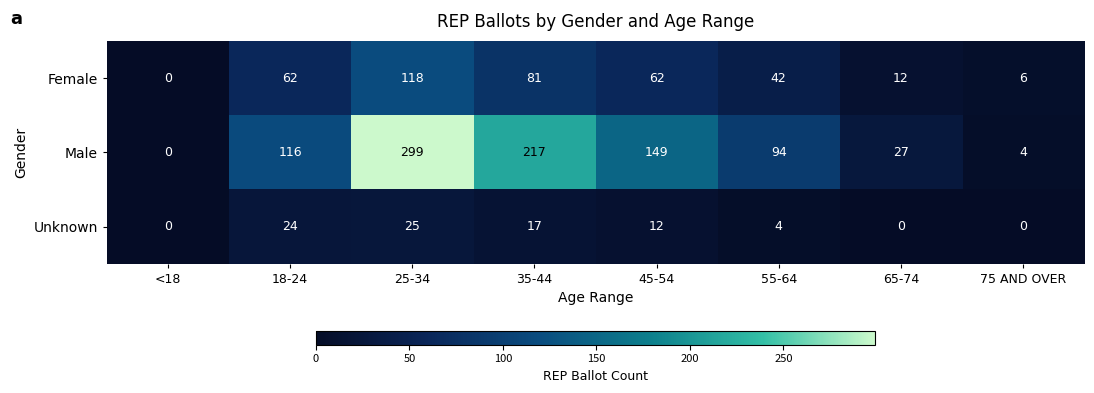

Count the number of data series in this chart.

3